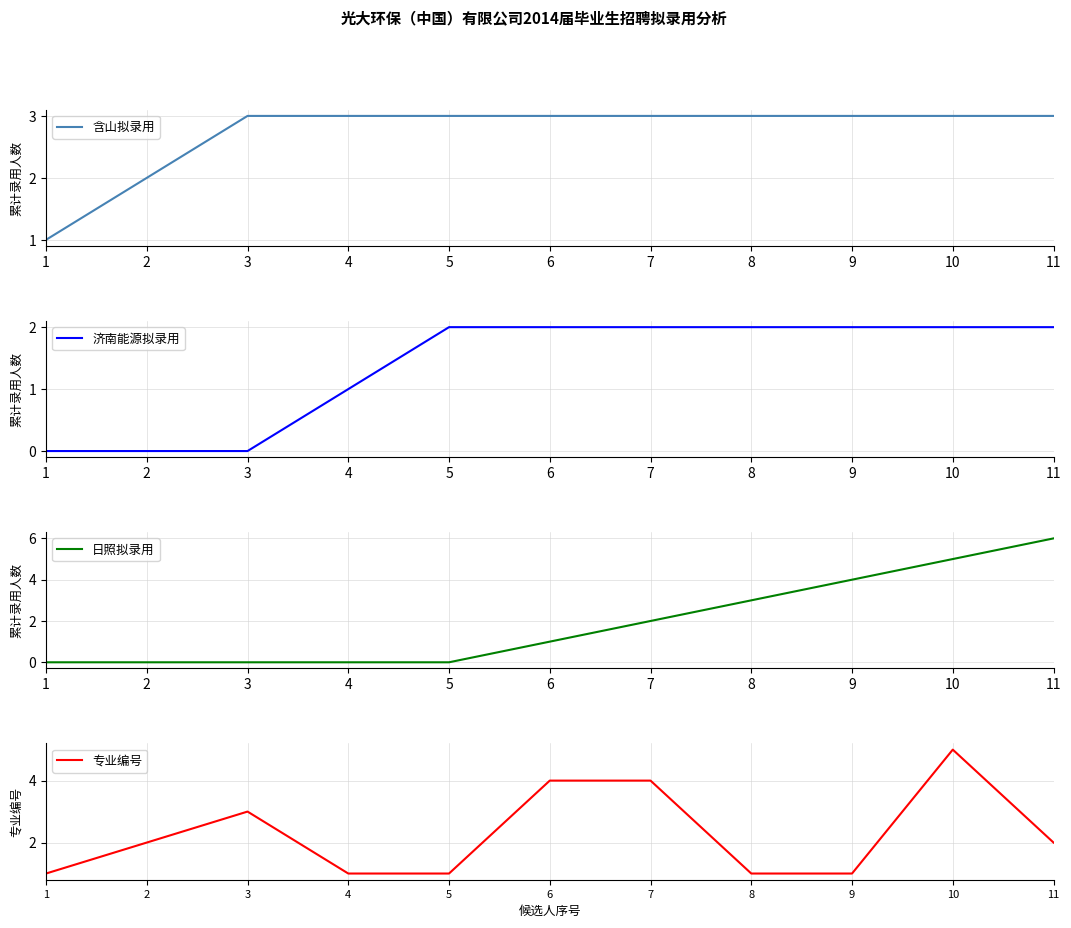

At how many categories does at least one series exceed 5?

1